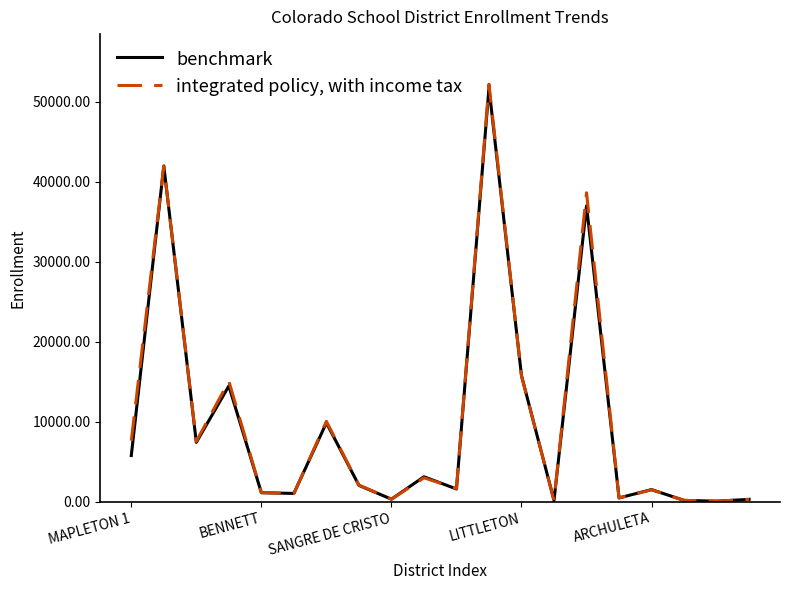

Which series has the largest range (max minus min)?

integrated policy, with income tax